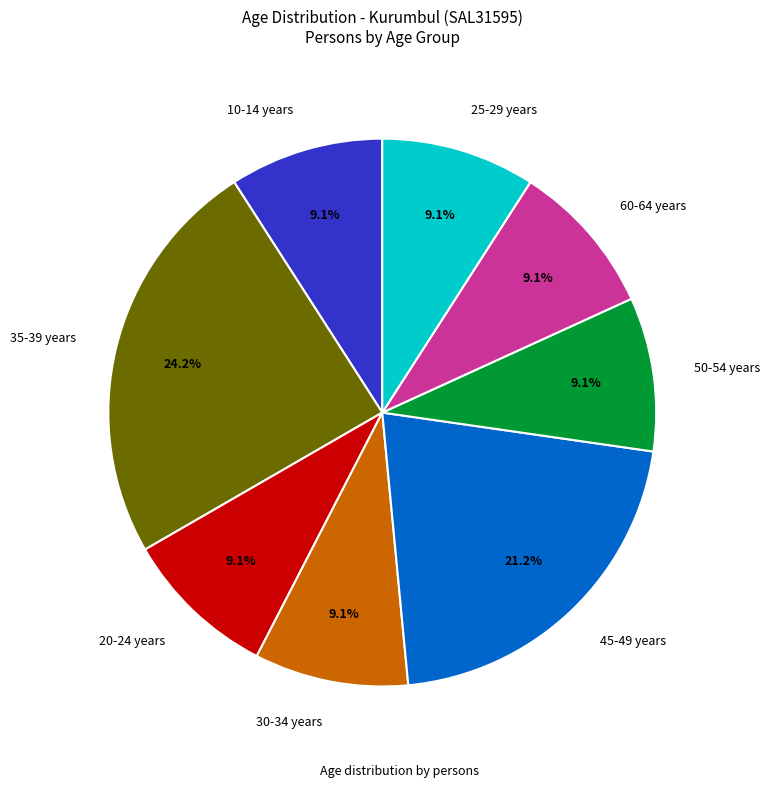

Is there any slice that represents more than half of the pie?

No